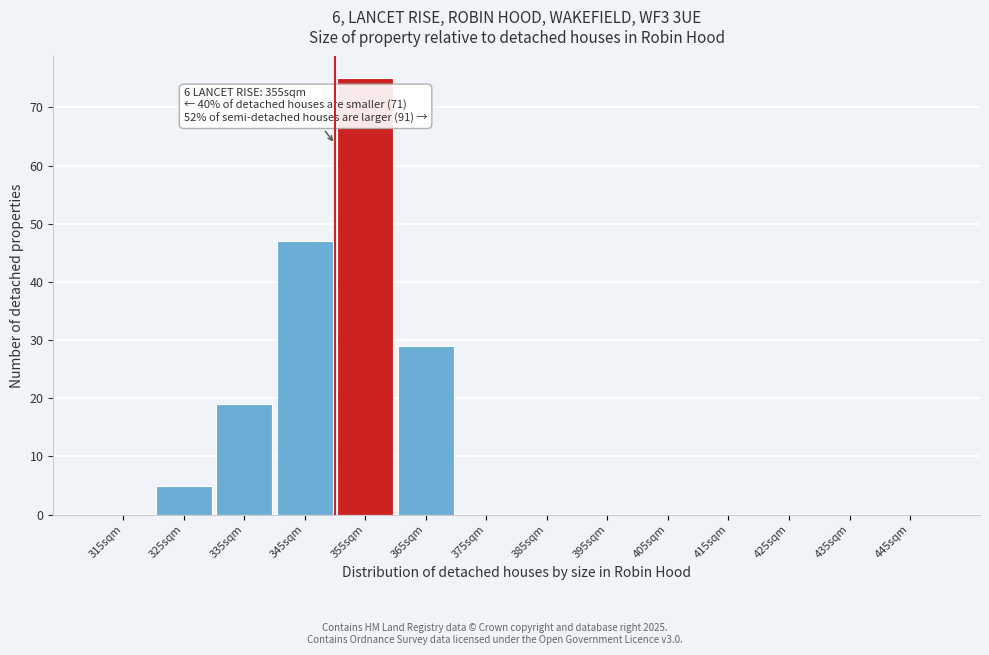

Reading left to right, extract all data points from this chart.

315sqm=0	325sqm=5	335sqm=19	345sqm=47	355sqm=75	365sqm=29	375sqm=0	385sqm=0	395sqm=0	405sqm=0	415sqm=0	425sqm=0	435sqm=0	445sqm=0